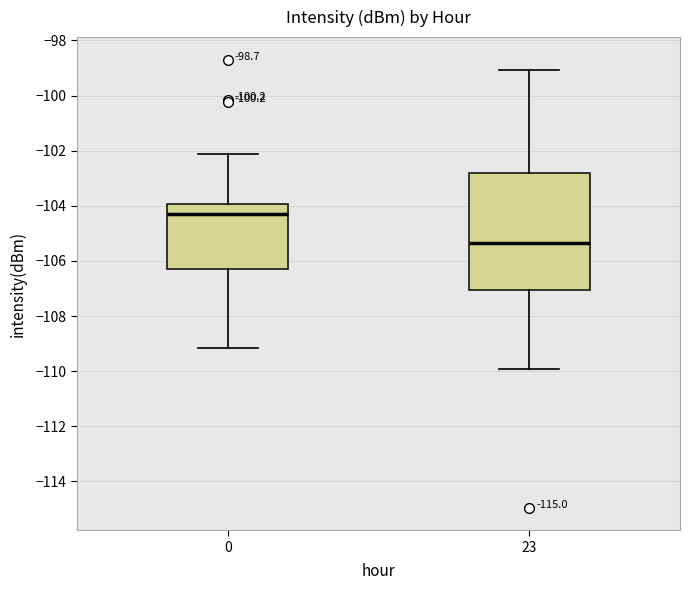

Comparing the boxes themselves (not the whiskers), which one is the tallest?

23